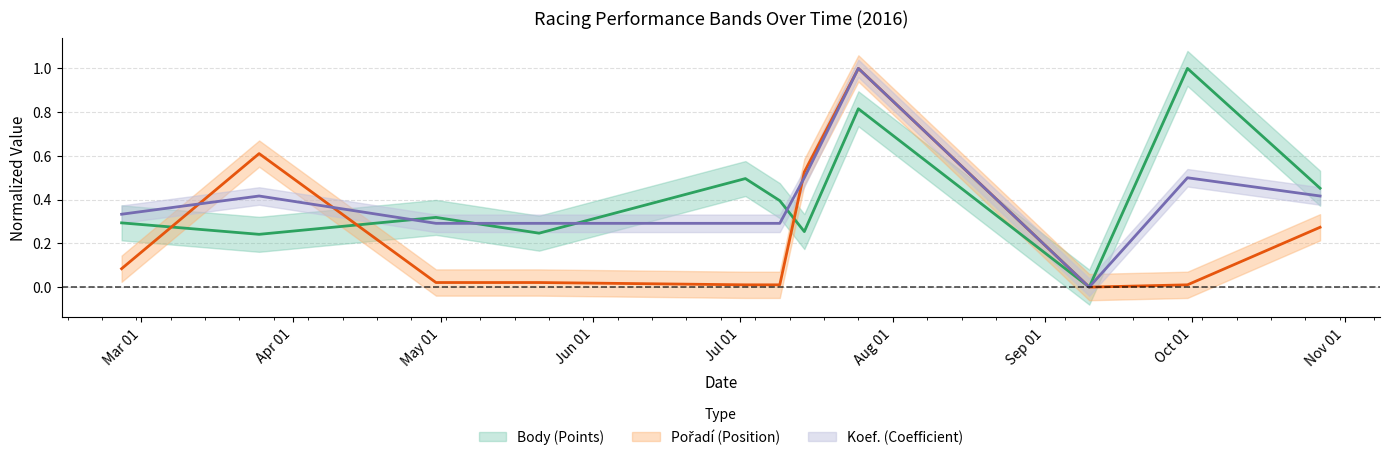

What is the difference between the highest and lowest values at 2016-07-02?

0.5